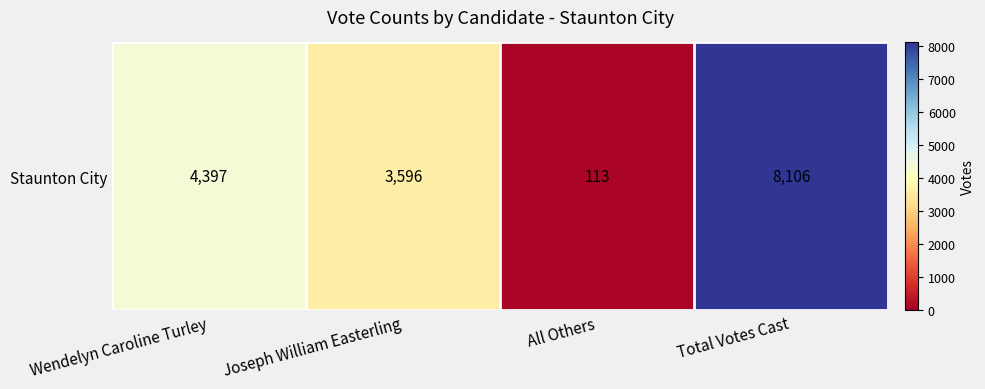

Approximately how many times larger is the value at Total Votes Cast compared to Wendelyn Caroline Turley?

1.8